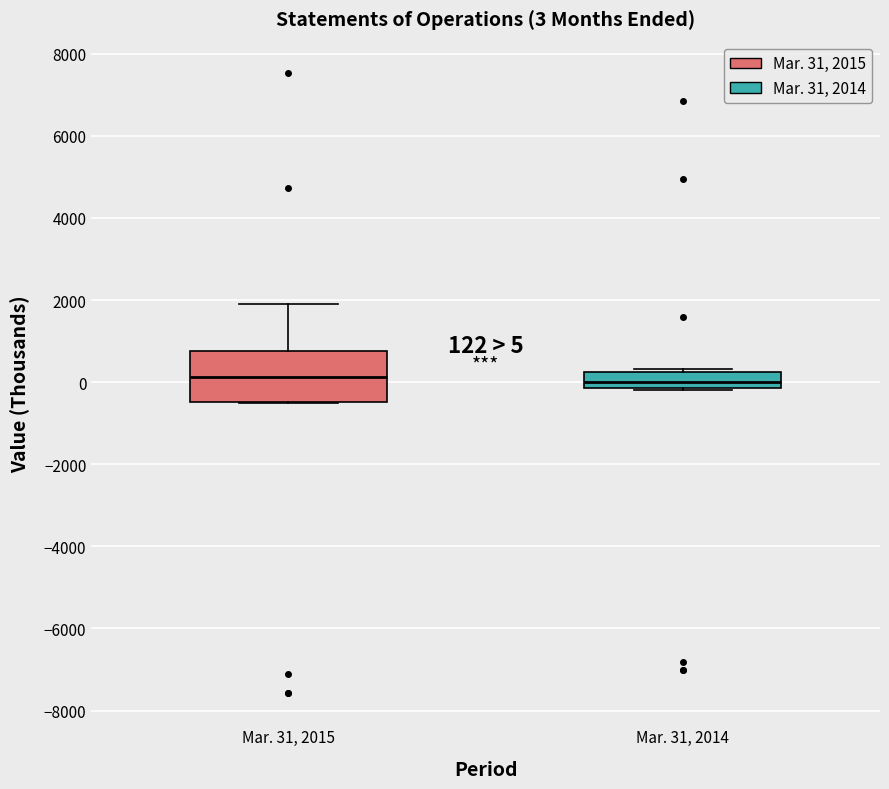

Comparing the boxes themselves (not the whiskers), which one is the tallest?

Mar. 31, 2015